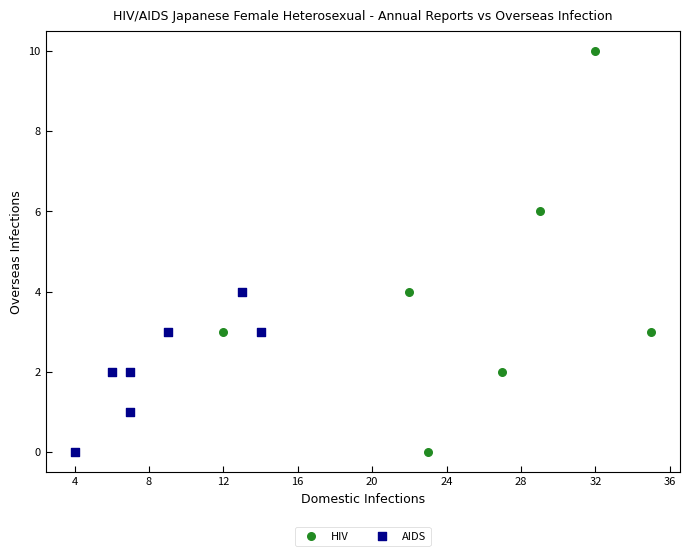

Which series reaches the maximum Y coordinate?

HIV